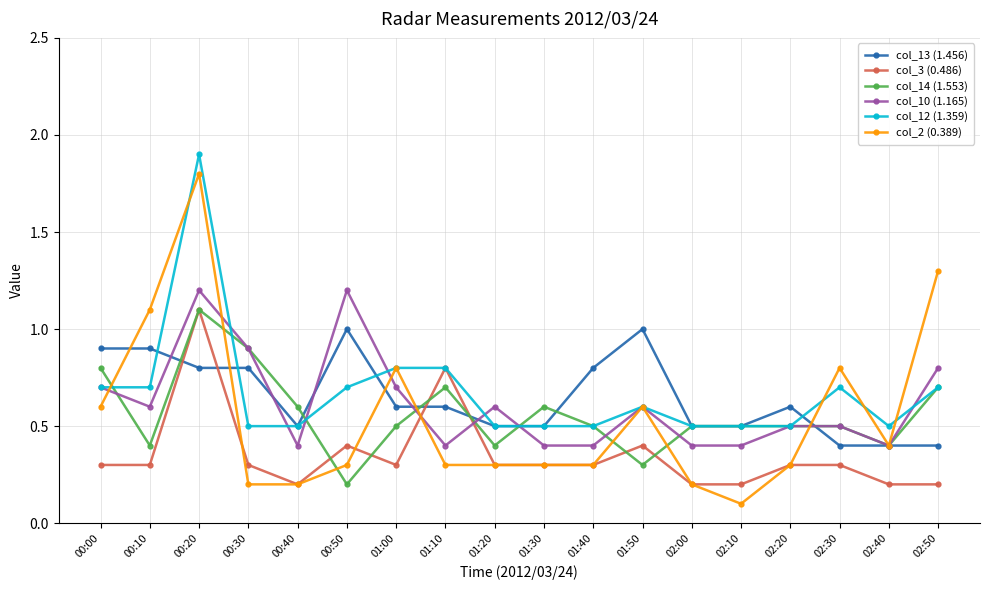

What position from the left is 02:40?

17